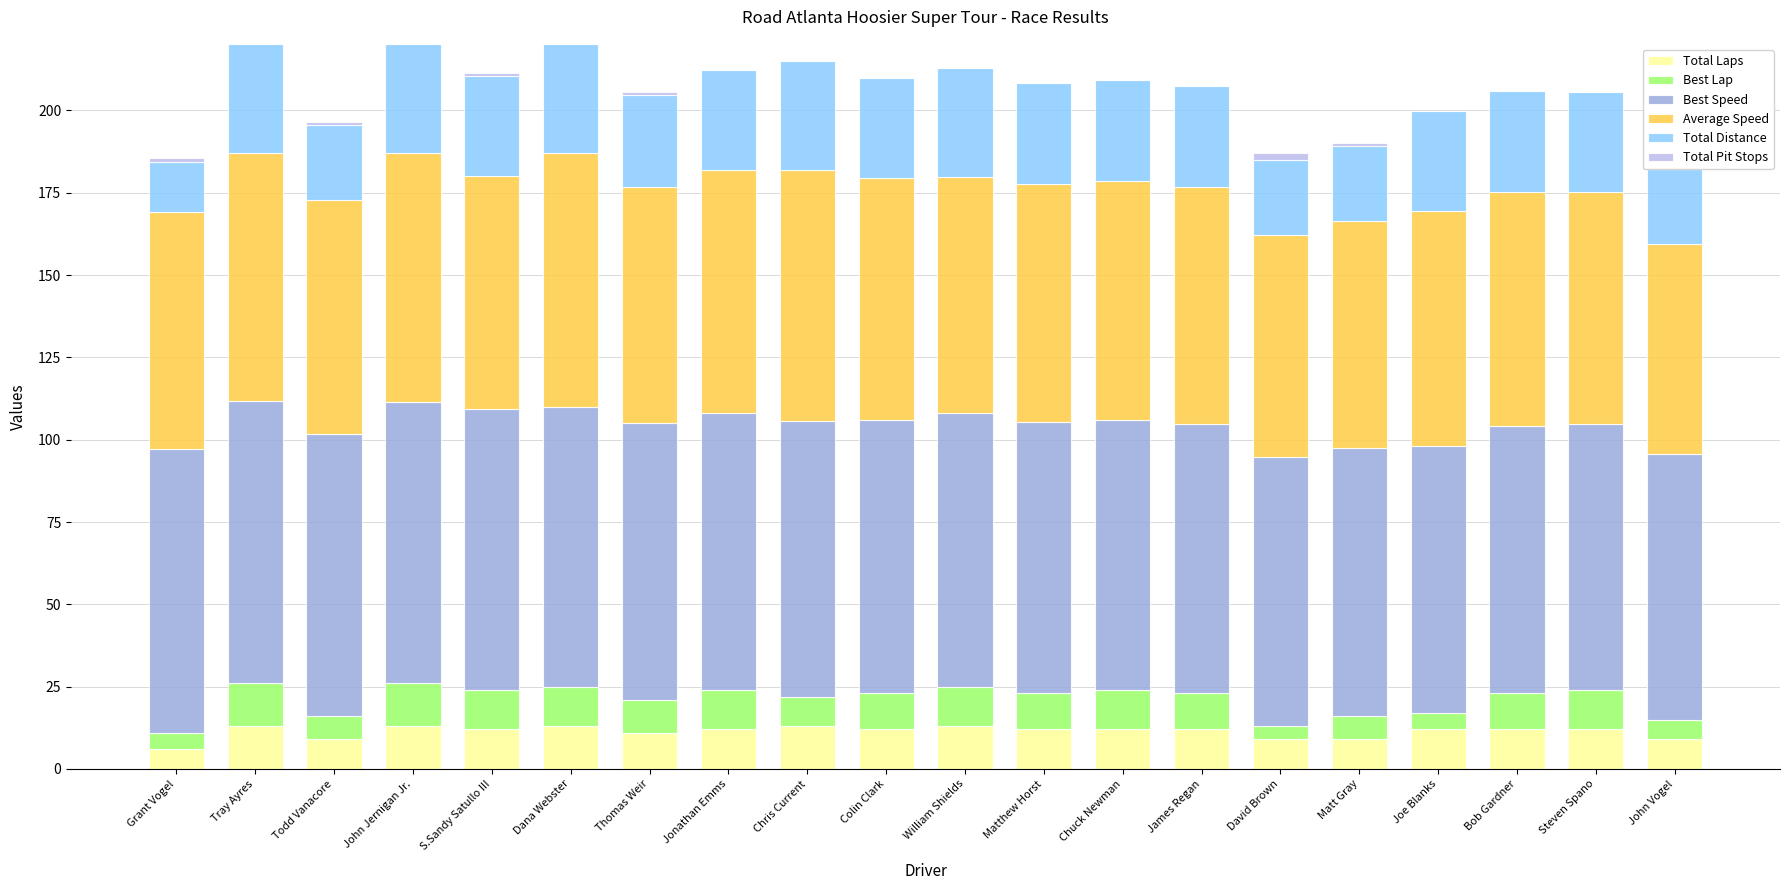

Is it true that Total Laps equals 9.0 at Todd Vanacore?

True